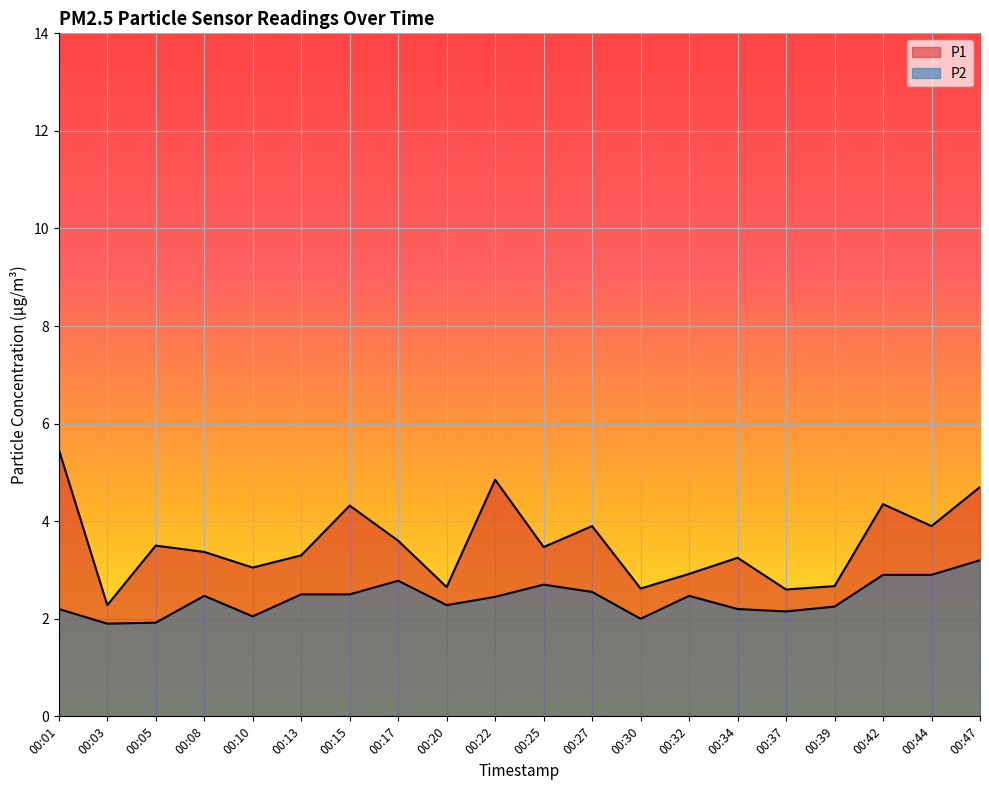

What is the lowest value of the P1 series?

2.3